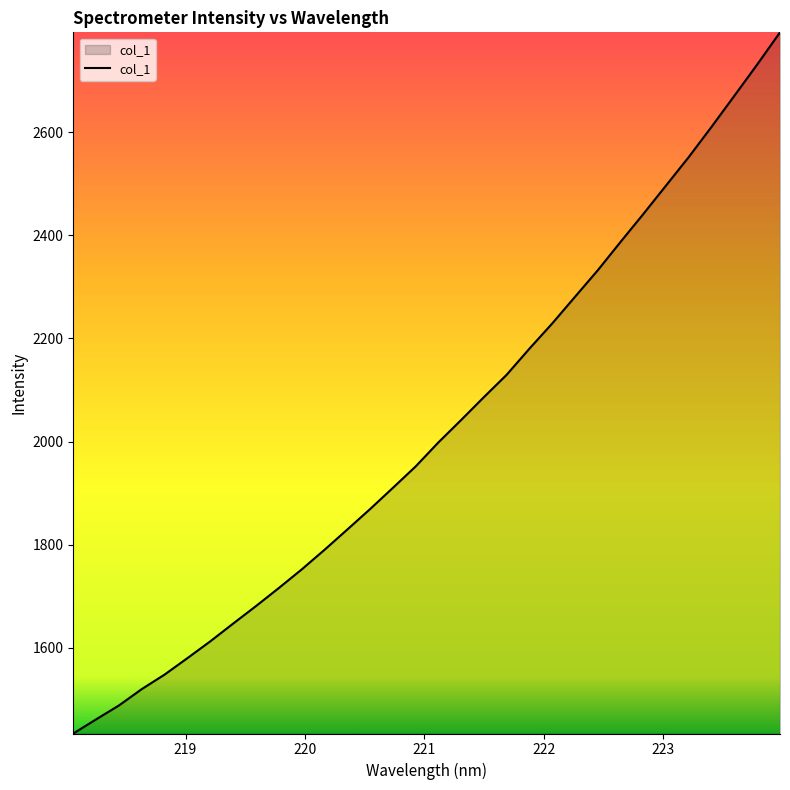

What is the maximum value shown in the chart?

2793.4